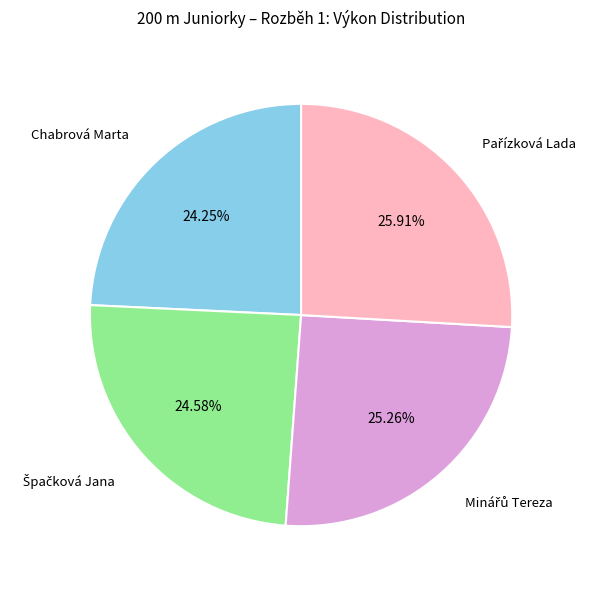

Does any single category account for the majority?

No